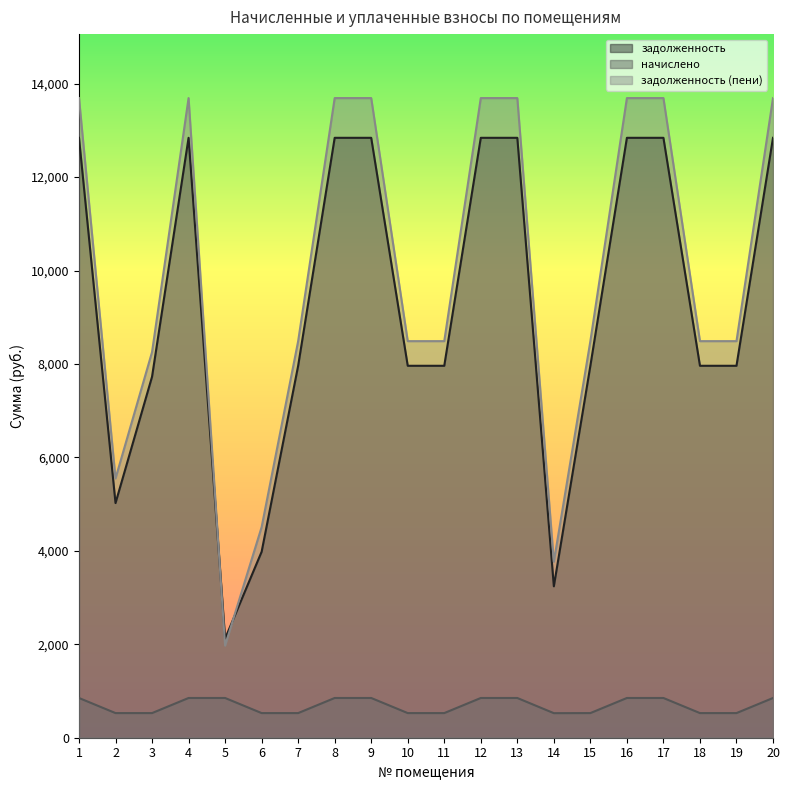

Which series has the widest spread of values?

задолженность (пени)